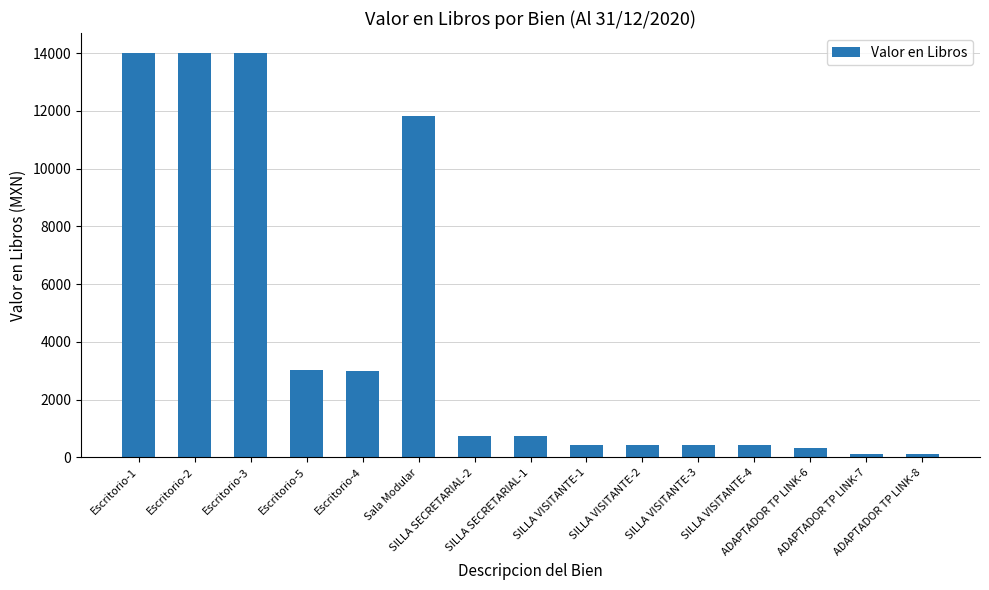

How many bars are there in total?

15